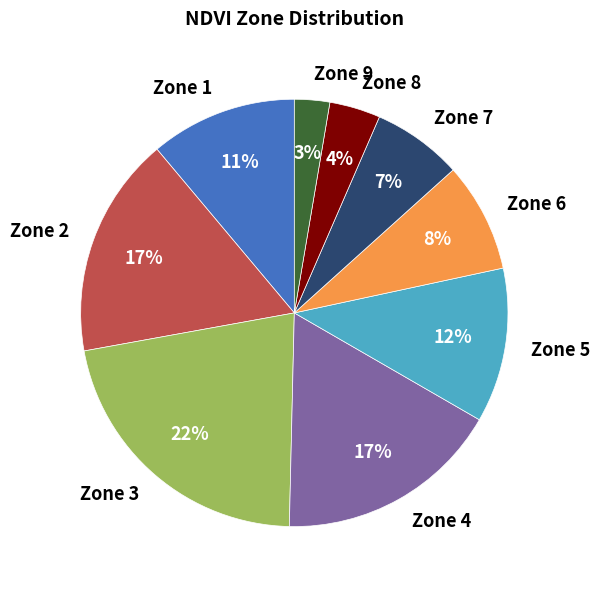

What percentage is the Zone 4 slice, to the nearest percent?

17%